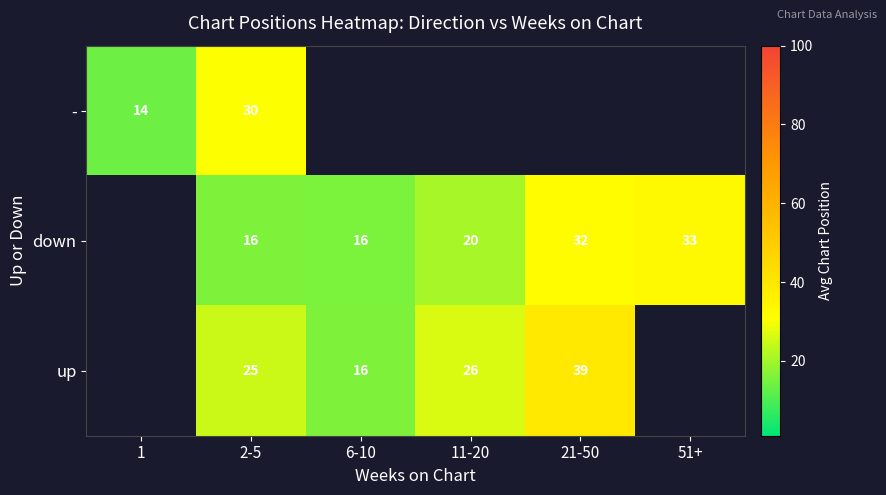

The value of up at 21-50 is 18.5. True or false?

False